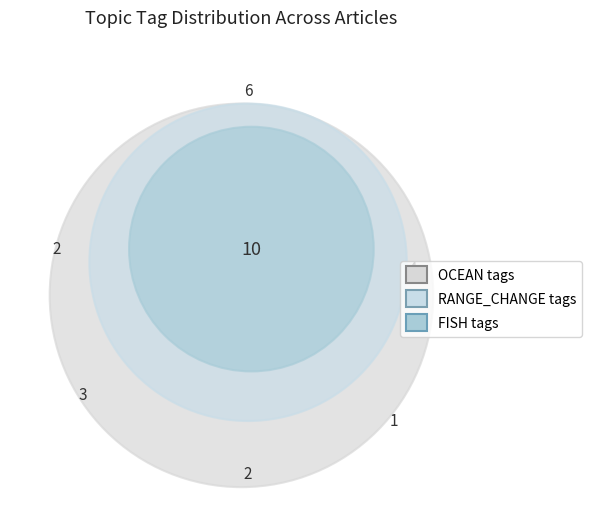

Which series has the largest range (max minus min)?

FISH